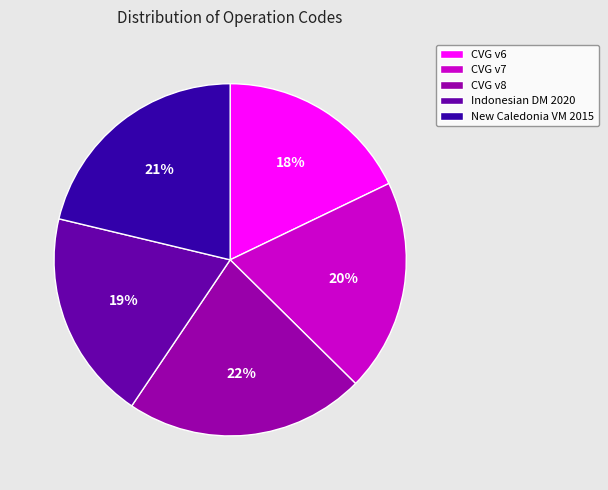

The New Caledonia VM 2015 slice represents 14% of the pie. True or false?

False